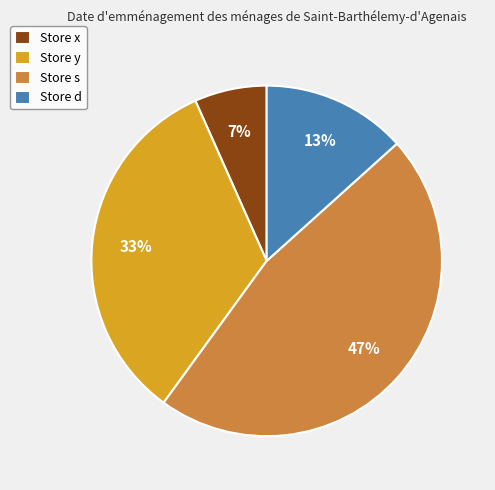

To the nearest percent, what portion does Store y represent?

33%